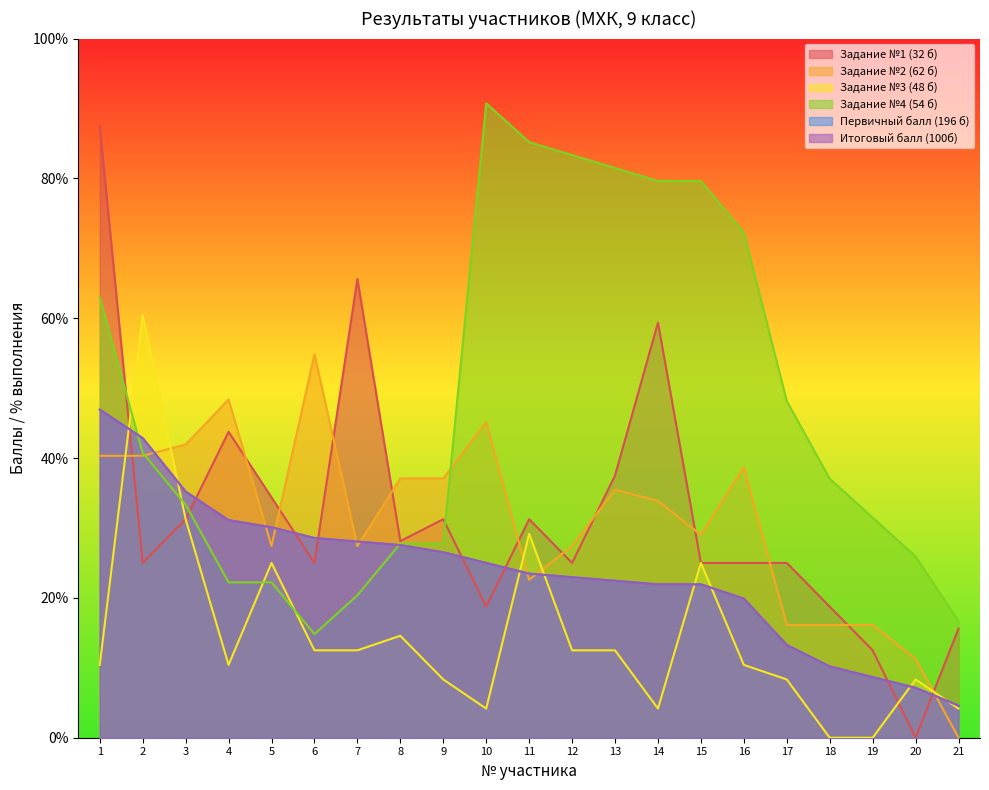

Between 14 and 20, which series saw the biggest shift?

Задание №1 (32 б)